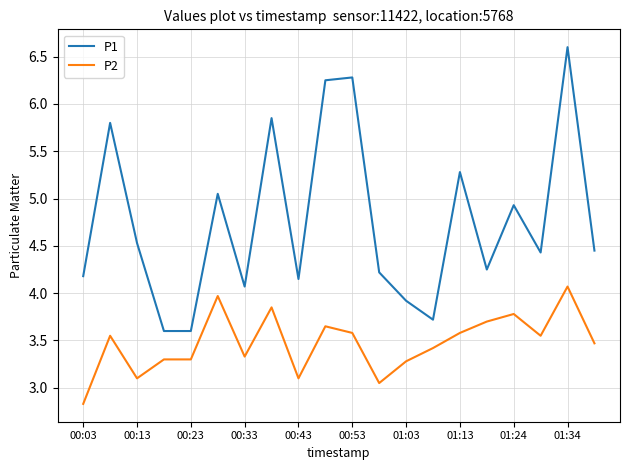

Which series has the largest total across all categories?

P1